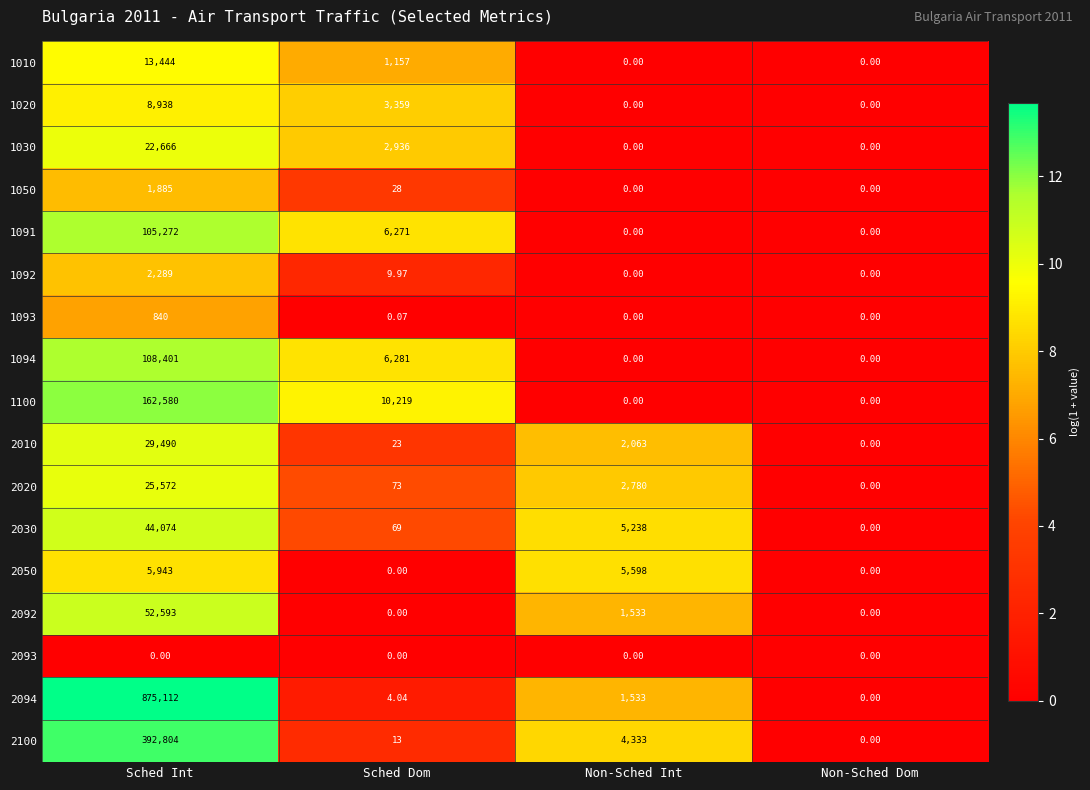

Which category has the lowest value in the 2030 series?

Non-Sched Dom